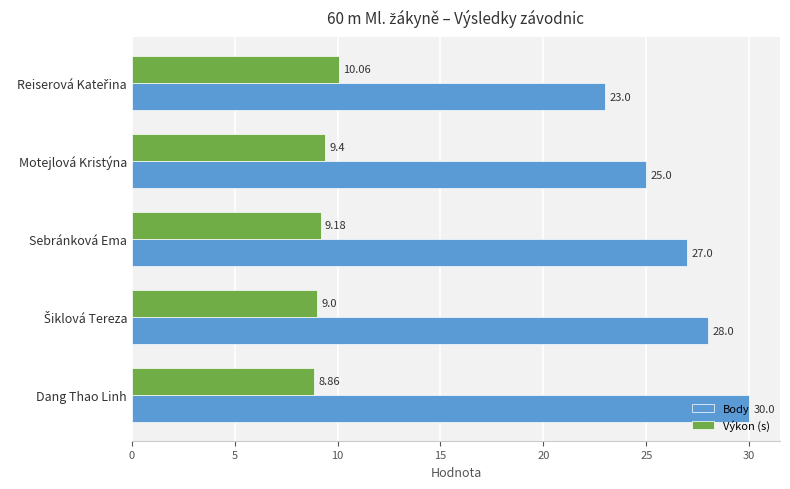

At which category is the sum across all series the highest?

Dang Thao Linh